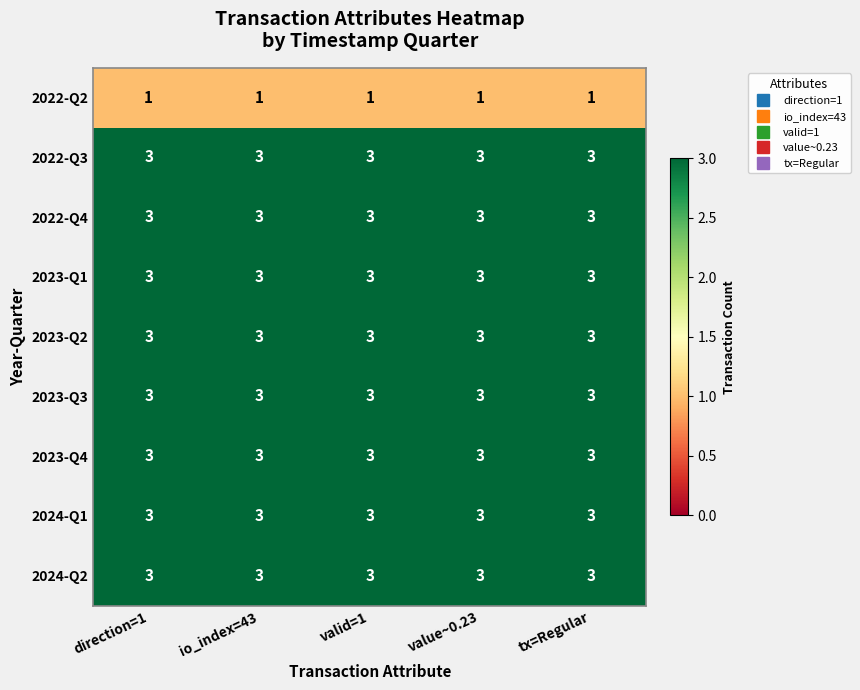

What is the sum of all 2022-Q2 values?

5